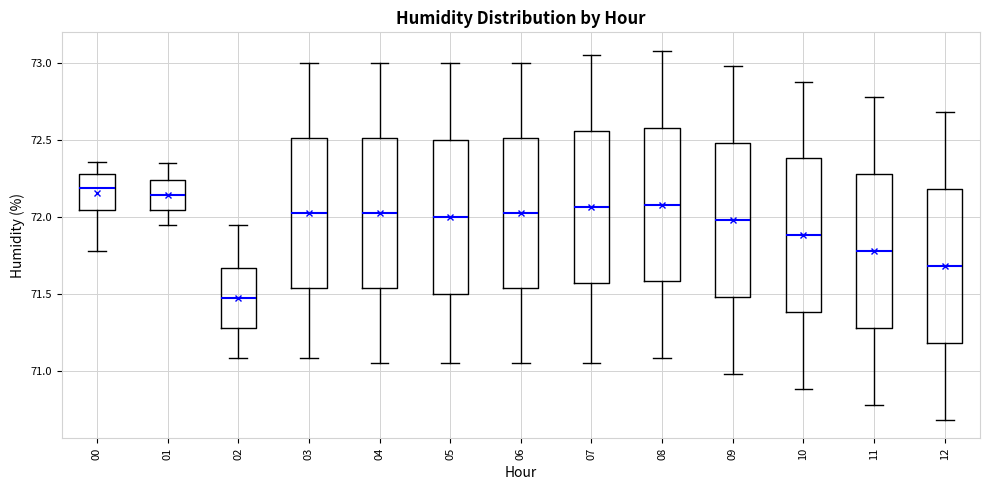

Reading left to right, transcribe this box plot: for each box, give where its median line is, the range the box spans, and where its two whiskers end, as read against the y-axis. The values are not printed on the chart, so give them approximately, as read against the axis.

00: median 72.20, box 72.05 to 72.30, whiskers 71.80 to 72.35
01: median 72.15, box 72.05 to 72.25, whiskers 71.95 to 72.35
02: median 71.45, box 71.30 to 71.65, whiskers 71.10 to 71.95
03: median 72.05, box 71.55 to 72.50, whiskers 71.10 to 73.00
04: median 72.05, box 71.55 to 72.50, whiskers 71.05 to 73.00
05: median 72.00, box 71.50 to 72.50, whiskers 71.05 to 73.00
06: median 72.05, box 71.55 to 72.50, whiskers 71.05 to 73.00
07: median 72.05, box 71.55 to 72.55, whiskers 71.05 to 73.05
08: median 72.10, box 71.60 to 72.60, whiskers 71.10 to 73.10
09: median 72.00, box 71.50 to 72.50, whiskers 71.00 to 73.00
10: median 71.90, box 71.40 to 72.40, whiskers 70.90 to 72.90
11: median 71.80, box 71.30 to 72.30, whiskers 70.80 to 72.80
12: median 71.70, box 71.20 to 72.20, whiskers 70.70 to 72.70